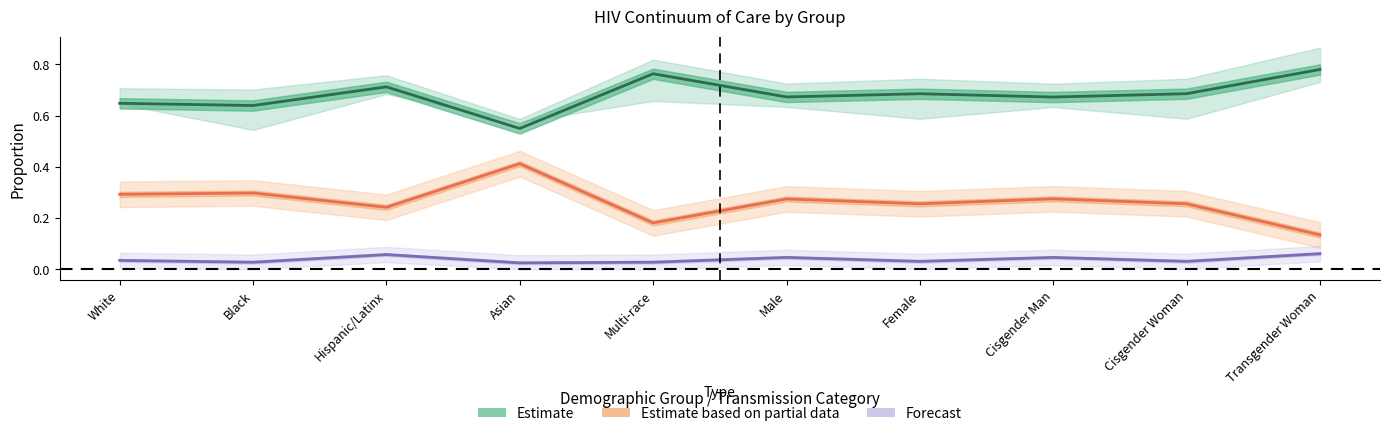

Is it true that Estimate equals 0.7 at Female?

True